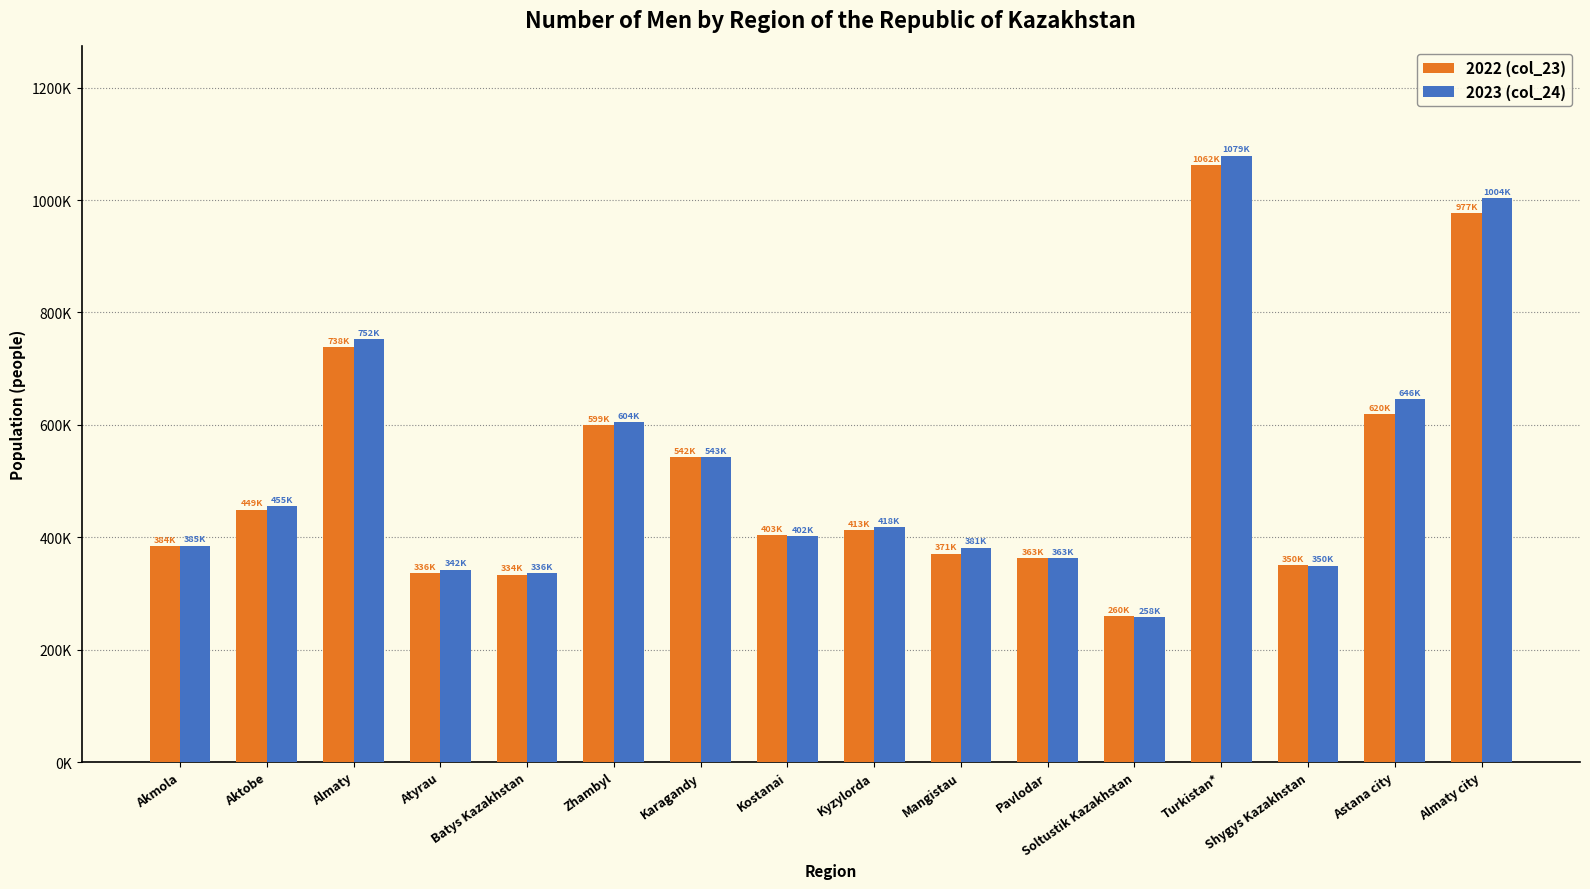

Rank the series by their maximum value, from lowest to highest.

2022 (col_23), 2023 (col_24)